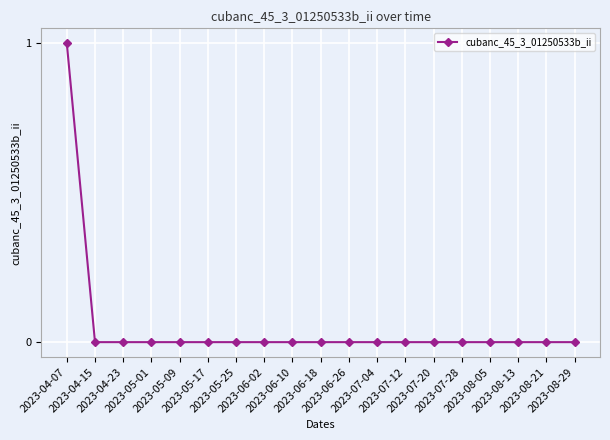

What position from the right is 2023-05-09?

15